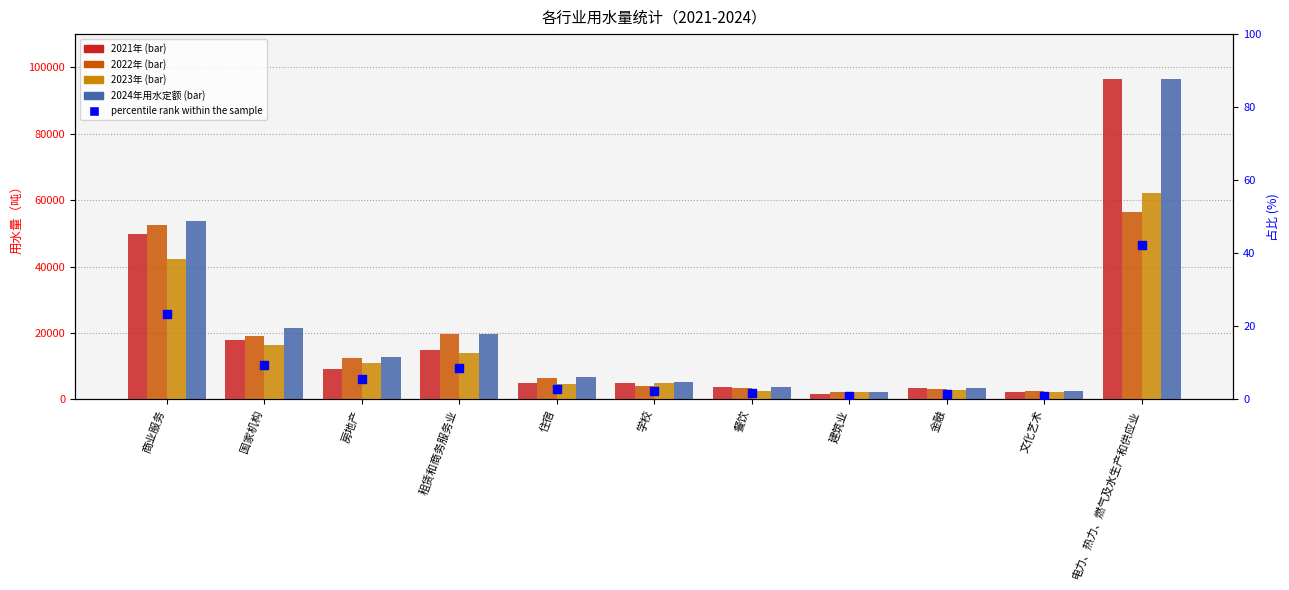

Which series has the largest Y range (max minus min)?

2021年